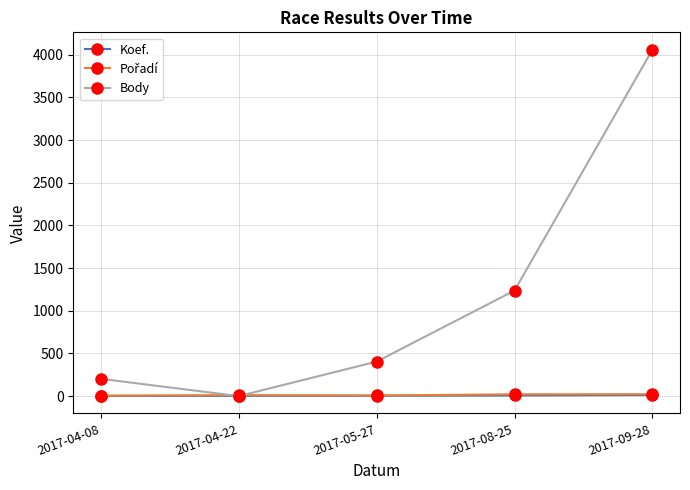

Rank the categories by Body value from lowest to highest.

2017-04-22, 2017-04-08, 2017-05-27, 2017-08-25, 2017-09-28